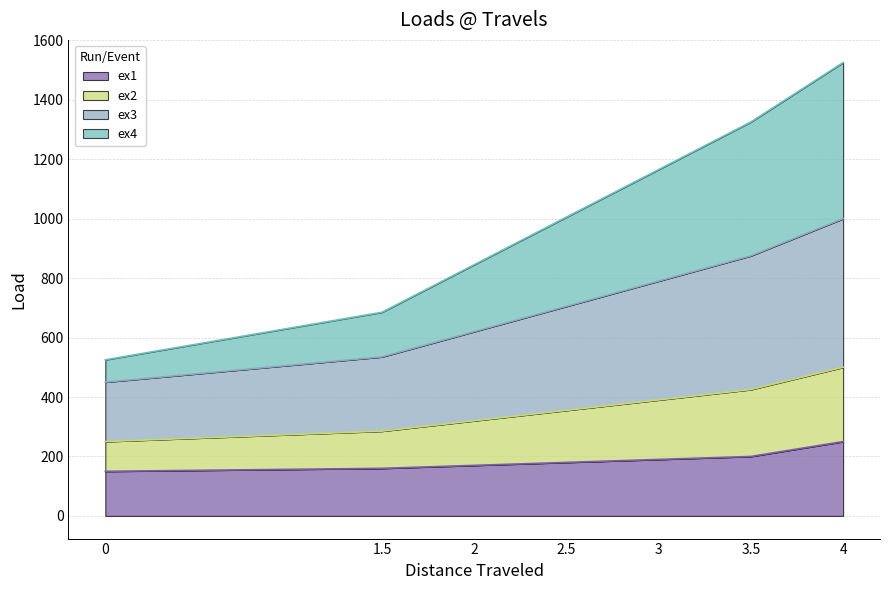

At which category is the sum across all series the highest?

4